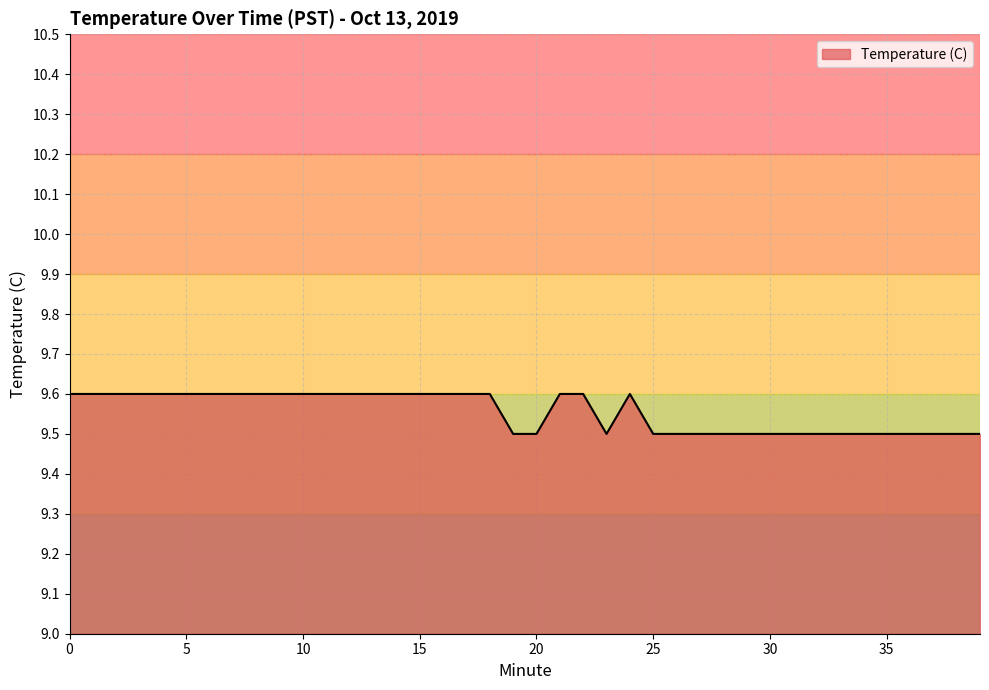

What is the smallest value displayed?

9.5